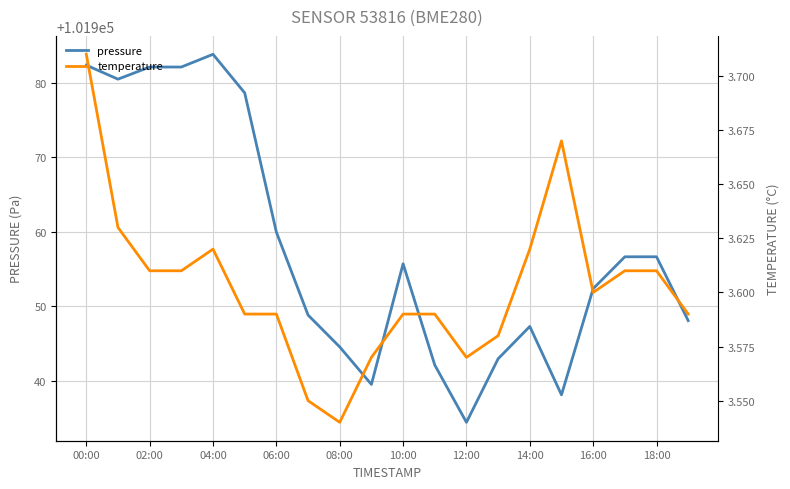

Where is pressure nearest to the value 101959?

06:00